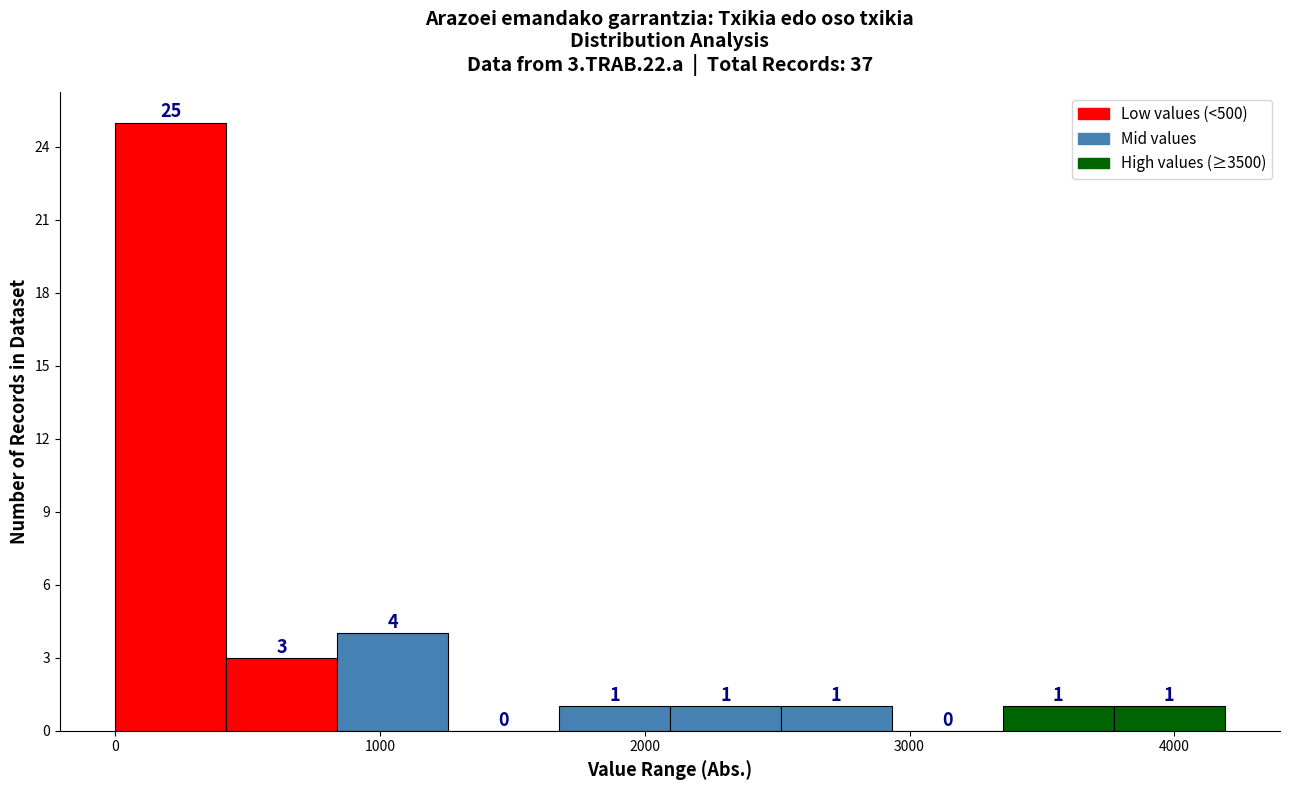

Which range on the x-axis has the tallest bar?

0 to 400